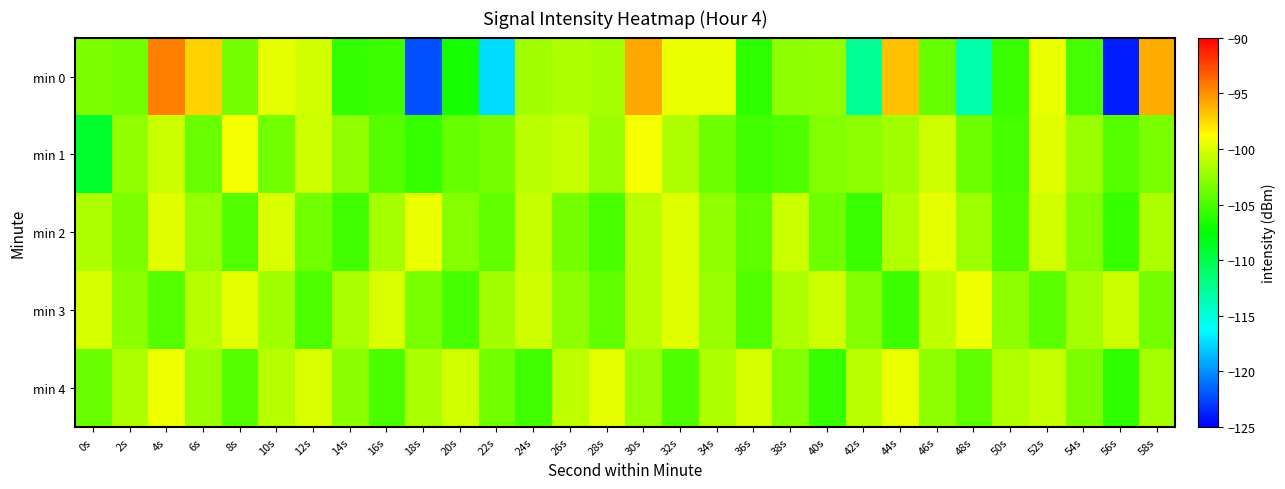

Reading right to left, what are all the values shown in this chart?

min 0: 58s=-95.9	56s=-124.0	54s=-105.1	52s=-99.6	50s=-105.6	48s=-113.3	46s=-104.1	44s=-96.6	42s=-112.6	40s=-102.5	38s=-102.7	36s=-105.9	34s=-99.5	32s=-99.6	30s=-95.8	28s=-101.8	26s=-101.6	24s=-102.0	22s=-117.4	20s=-106.7	18s=-122.2	16s=-105.4	14s=-105.8	12s=-100.4	10s=-99.6	8s=-103.5	6s=-97.3	4s=-94.5	2s=-103.6	0s=-103.2
min 1: 58s=-103.3	56s=-104.5	54s=-102.2	52s=-99.8	50s=-105.1	48s=-103.8	46s=-100.4	44s=-101.9	42s=-102.6	40s=-103.1	38s=-104.8	36s=-105.2	34s=-103.7	32s=-101.5	30s=-99.1	28s=-102.3	26s=-100.8	24s=-101.2	22s=-103.5	20s=-104.0	18s=-105.6	16s=-104.5	14s=-102.5	12s=-100.5	10s=-103.6	8s=-99.1	6s=-103.9	4s=-100.6	2s=-102.4	0s=-109.0
min 2: 58s=-101.6	56s=-105.7	54s=-103.0	52s=-100.3	50s=-104.8	48s=-102.1	46s=-99.7	44s=-101.4	42s=-105.5	40s=-103.8	38s=-100.6	36s=-104.3	34s=-102.5	32s=-99.9	30s=-101.2	28s=-105.0	26s=-103.4	24s=-100.7	22s=-104.1	20s=-102.9	18s=-99.5	16s=-101.8	14s=-105.3	12s=-103.6	10s=-100.1	8s=-104.7	6s=-102.4	4s=-99.8	2s=-103.2	0s=-101.5
min 3: 58s=-103.5	56s=-100.6	54s=-101.8	52s=-104.4	50s=-102.7	48s=-99.3	46s=-101.0	44s=-105.4	42s=-103.1	40s=-100.4	38s=-101.6	36s=-104.7	34s=-102.3	32s=-99.8	30s=-101.1	28s=-104.2	26s=-102.6	24s=-100.5	22s=-101.9	20s=-105.1	18s=-103.3	16s=-100.0	14s=-101.7	12s=-104.9	10s=-102.0	8s=-99.6	6s=-101.3	4s=-104.5	2s=-102.8	0s=-100.2
min 4: 58s=-101.8	56s=-105.9	54s=-103.2	52s=-100.7	50s=-101.4	48s=-104.3	46s=-102.6	44s=-99.5	42s=-101.1	40s=-105.6	38s=-103.0	36s=-100.2	34s=-101.5	32s=-104.8	30s=-102.4	28s=-99.7	26s=-101.0	24s=-105.3	22s=-103.6	20s=-100.3	18s=-101.7	16s=-105.0	14s=-102.8	12s=-100.1	10s=-101.3	8s=-104.6	6s=-102.2	4s=-99.4	2s=-101.6	0s=-103.9